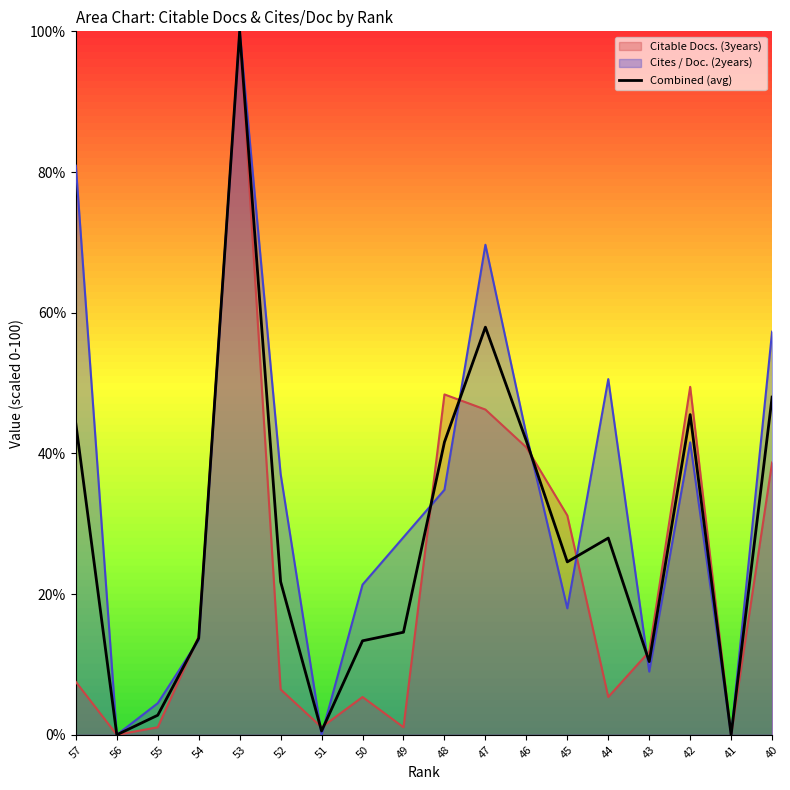

How many points are lower than both their immediate neighbors (excluding endpoints)?

5